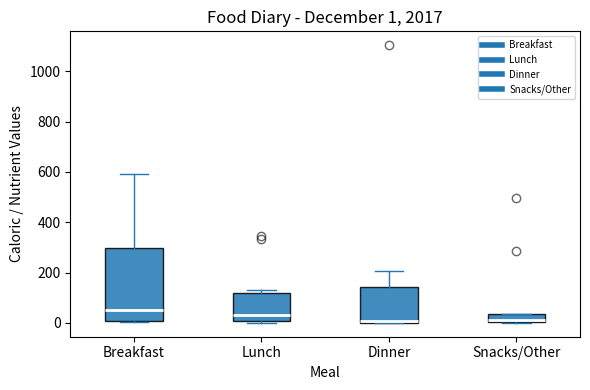

Which box is the tallest, from its lower edge to its upper edge?

Breakfast